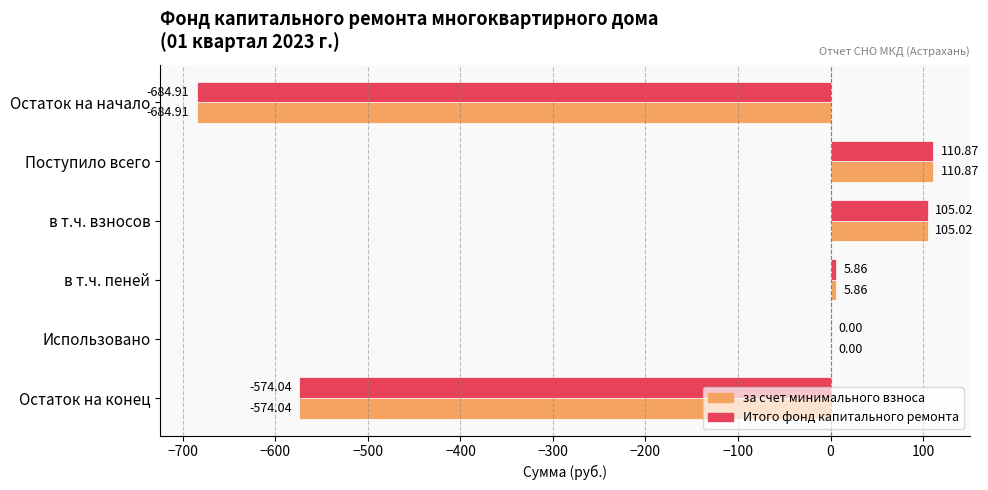

Which label corresponds to the largest value in the chart?

Поступило всего